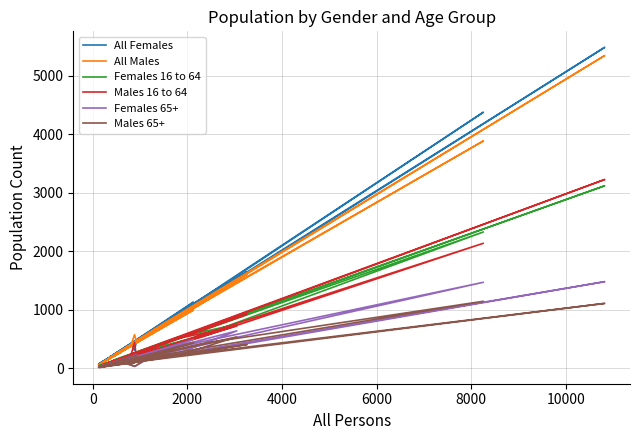

Count the number of categories in the chart.

30